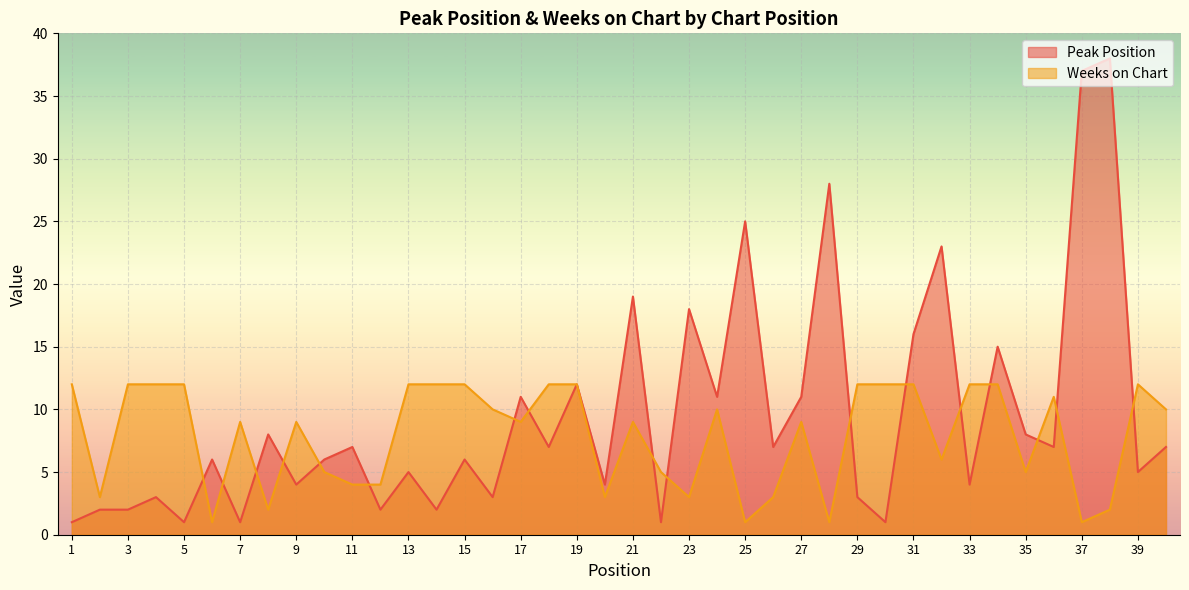

Does the chart display data point markers on the line(s)?

No